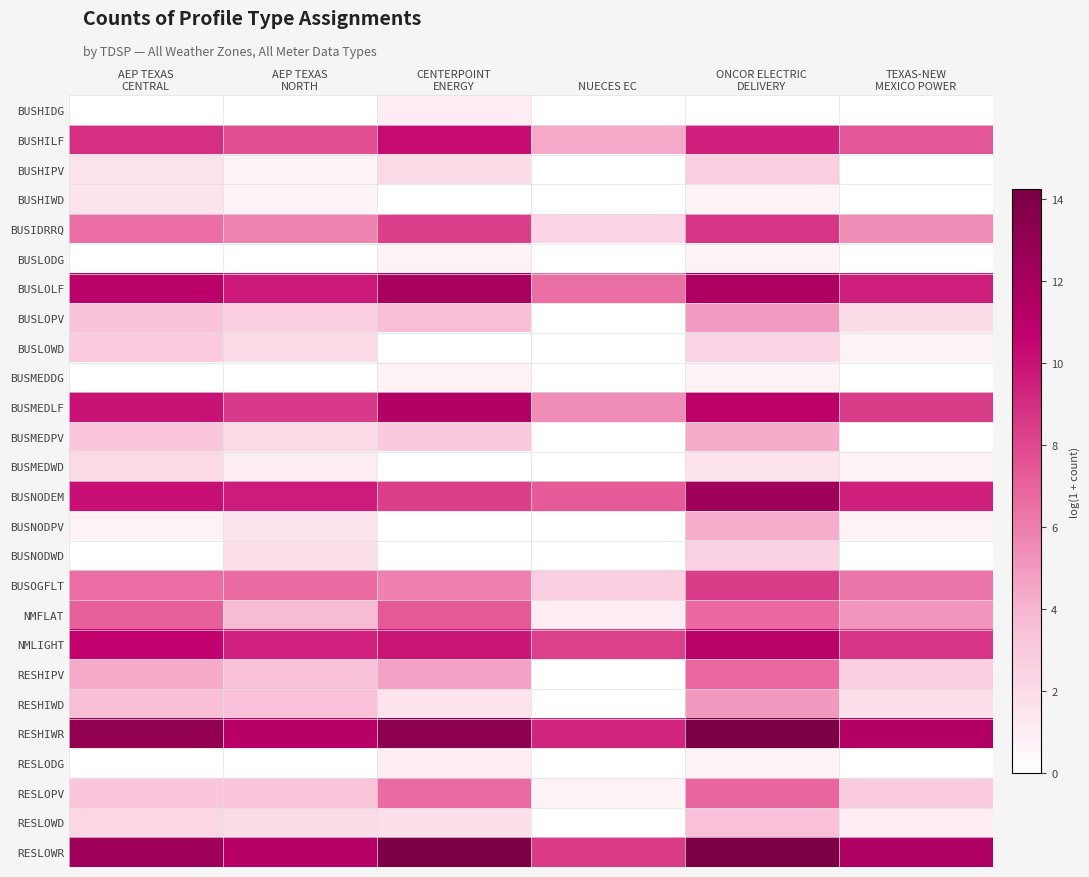

Rank the series by their maximum value, from lowest to highest.

BUSLODG, BUSMEDDG, BUSHIDG, RESLODG, BUSHIWD, BUSMEDWD, BUSNODWD, BUSHIPV, BUSLOWD, RESLOWD, BUSNODPV, BUSMEDPV, BUSLOPV, RESHIWD, RESHIPV, RESLOPV, NMFLAT, BUSOGFLT, BUSIDRRQ, BUSHILF, NMLIGHT, BUSMEDLF, BUSLOLF, BUSNODEM, RESLOWR, RESHIWR